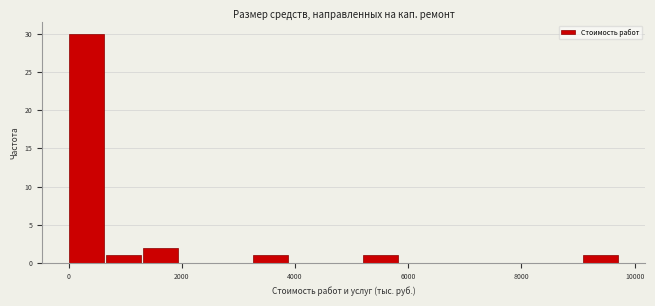

Read against the x-axis, roughly where is the centre of the tallest bar?

400